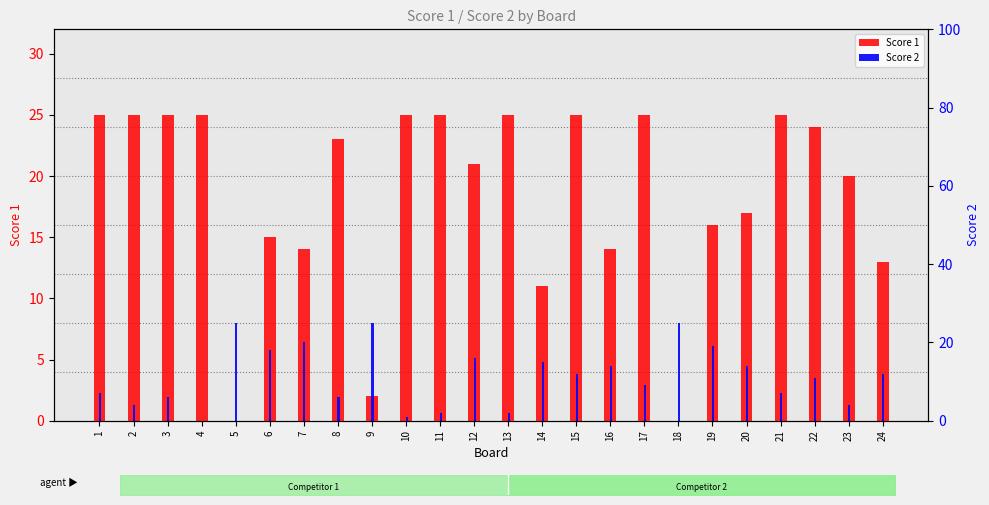

What is the total value across all series at 16?

28